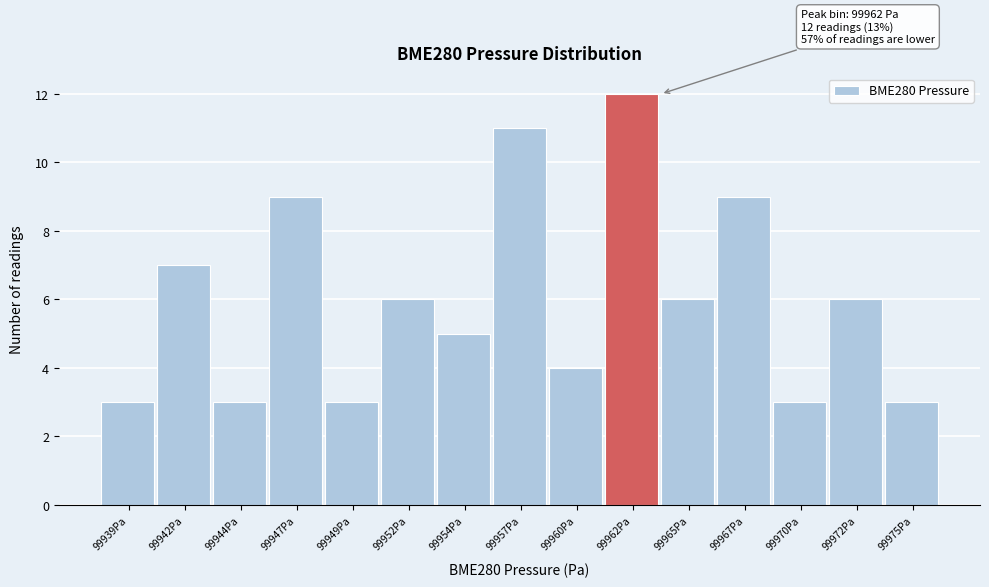

Reading left to right, what are all the values shown in this chart?

3	7	3	9	3	6	5	11	4	12	6	9	3	6	3